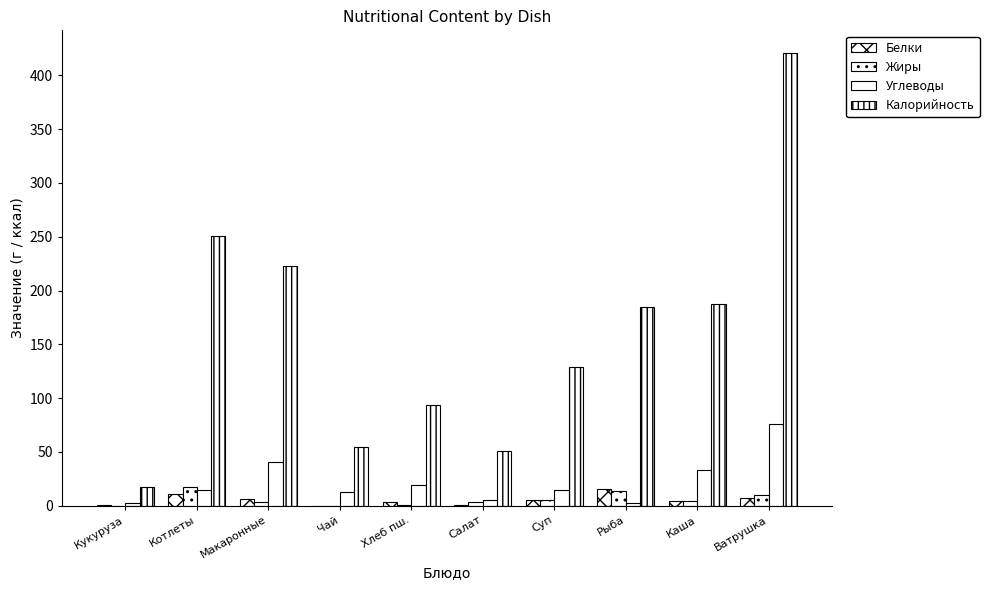

At which category is the sum across all series the highest?

Ватрушка